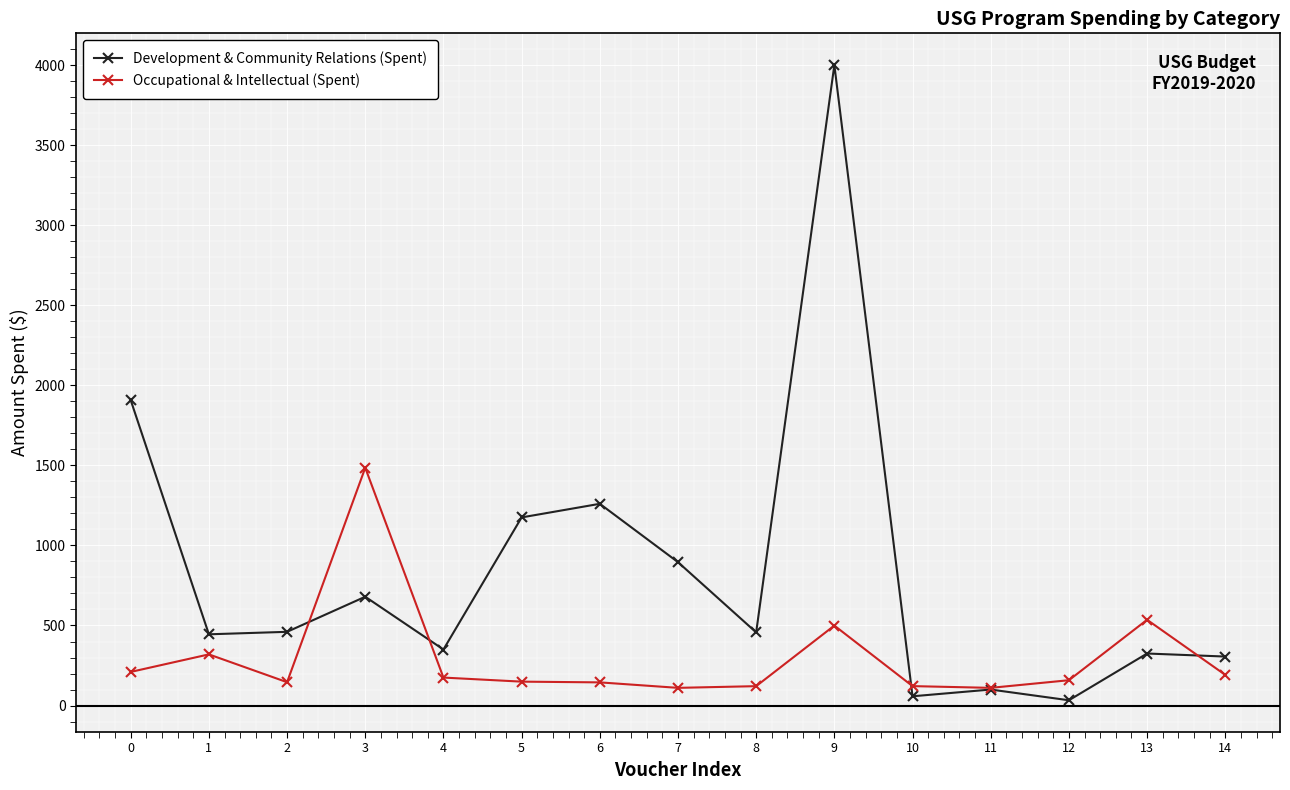

Which series has the widest spread of values?

Development & Community Relations (Spent)